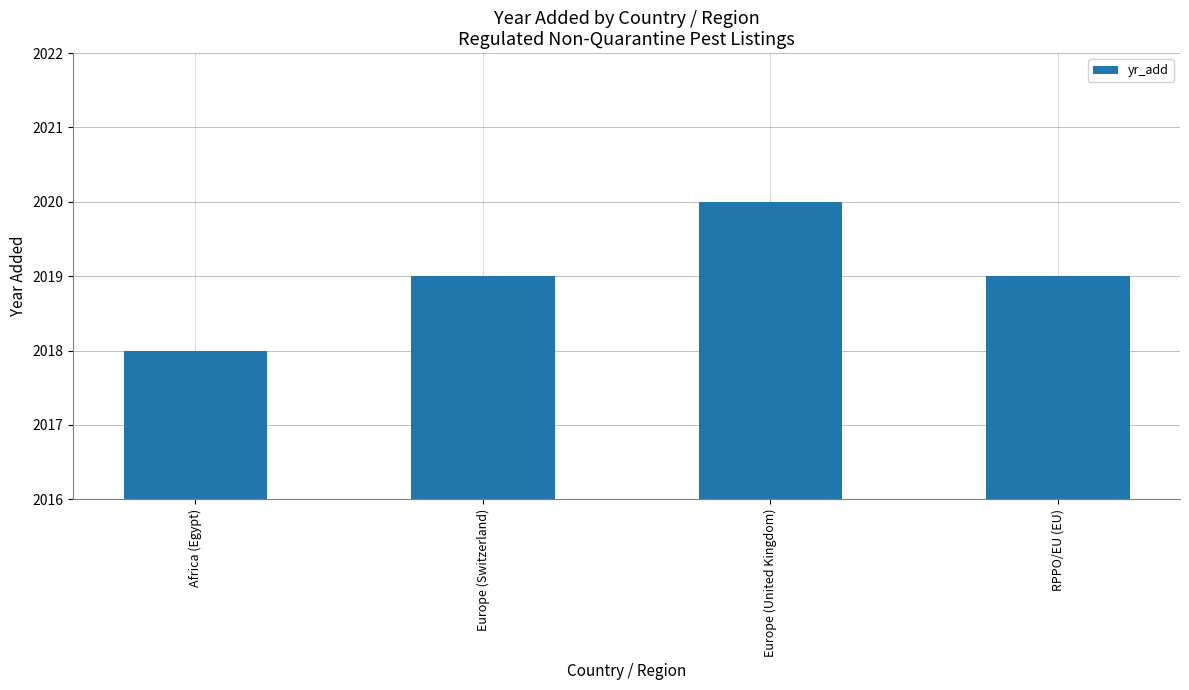

What is the approximate value at Europe (United Kingdom)?

2020